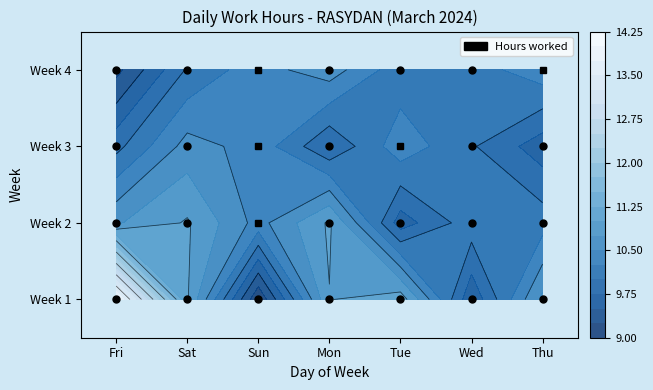

At how many categories does at least one series exceed 3?

7